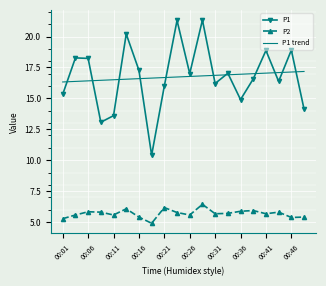

Which series has the widest spread of values?

P1